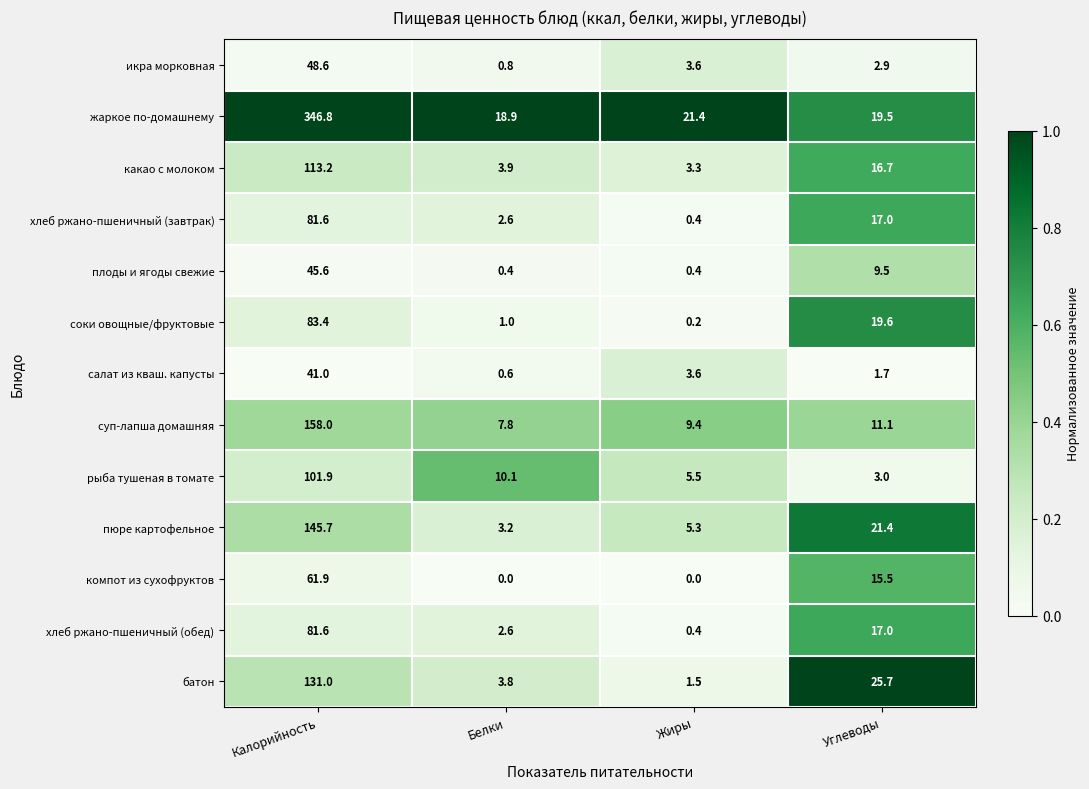

Is it true that компот из сухофруктов equals -28.8 at Белки?

False